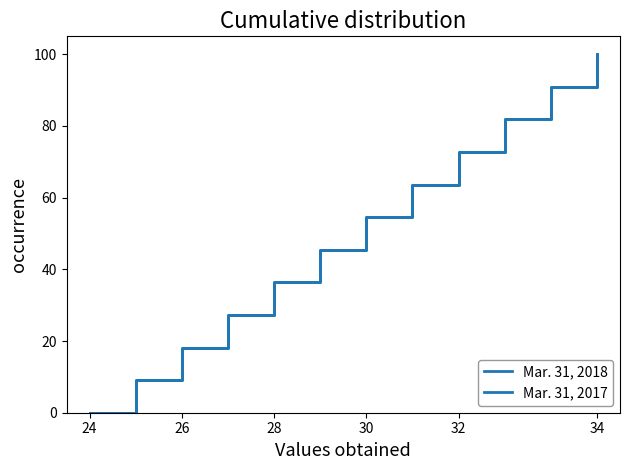

True or false: Mar. 31, 2017 and Mar. 31, 2018 cross at least once.

False